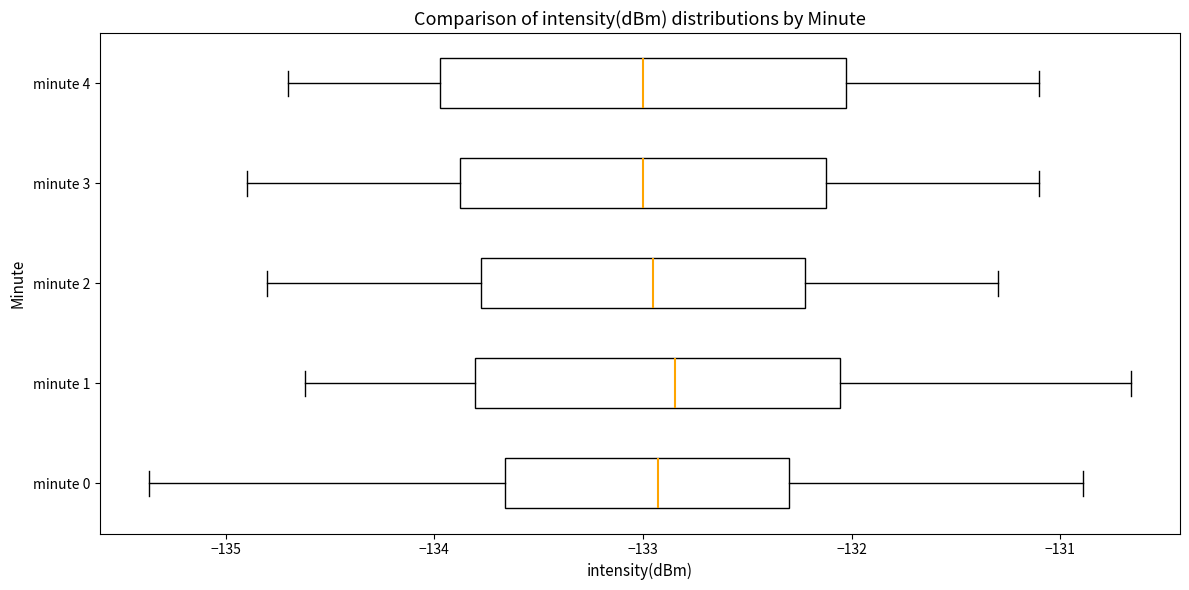

Which box is the widest, from its left edge to its right edge?

minute 4